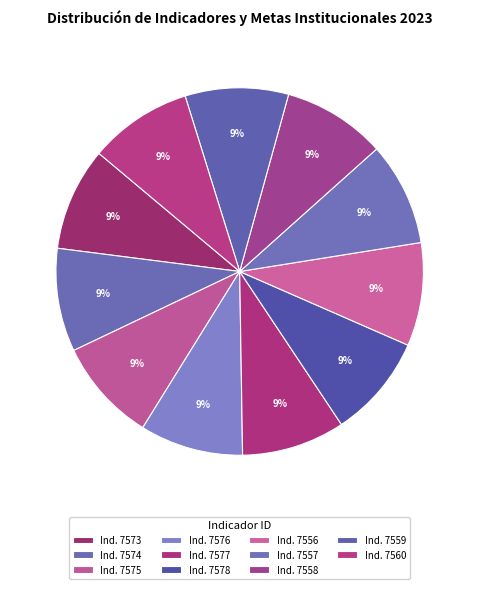

How many slices are in this pie chart?

11